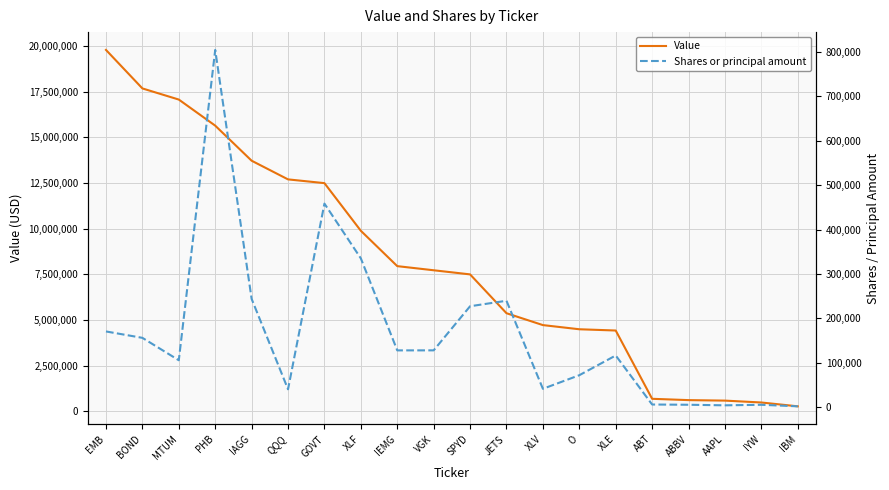

Is the value of Shares or principal amount at BOND greater than the value of Value at GOVT?

No